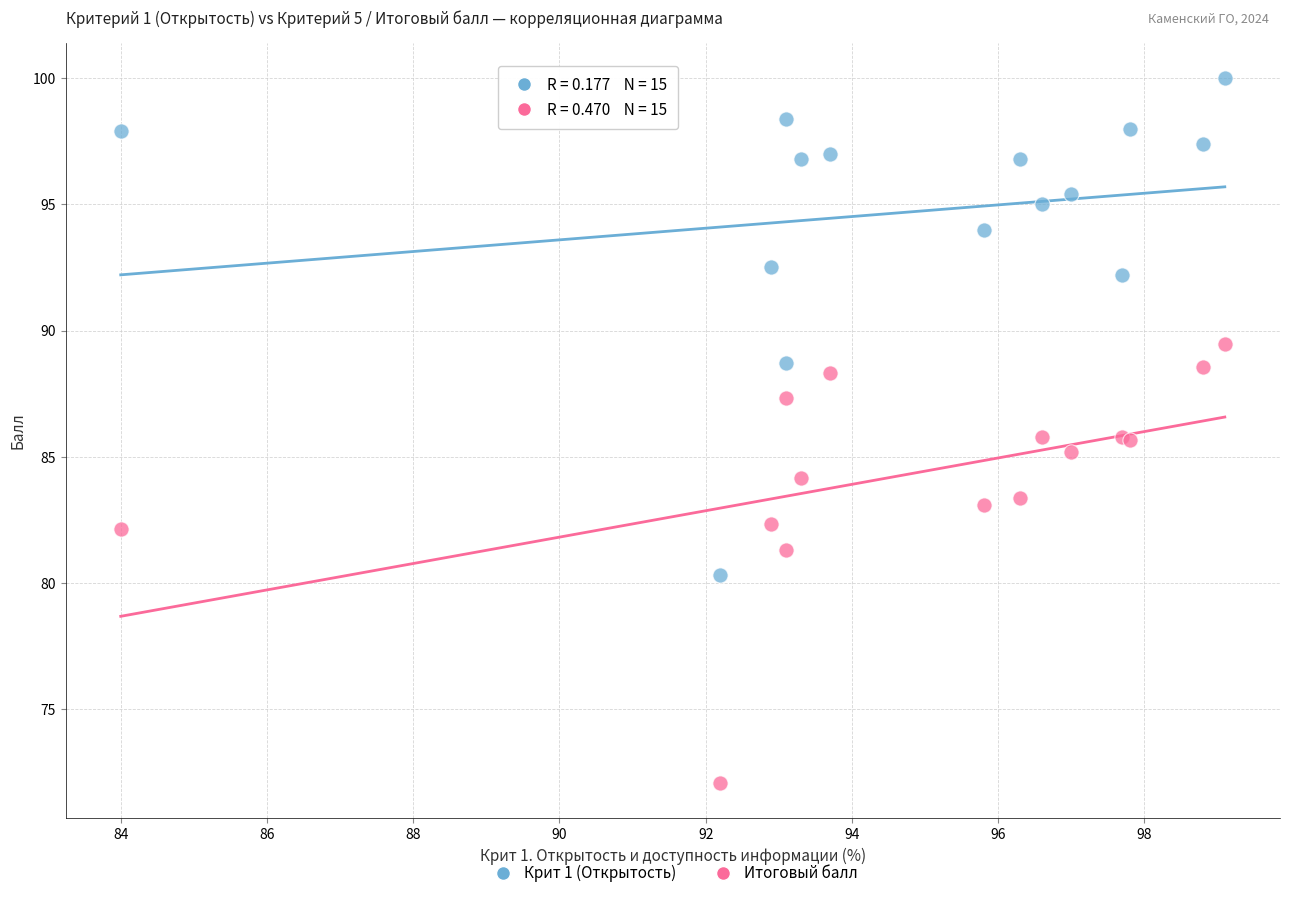

What are all the series names shown in the legend?

Крит 1 (Открытость), Итоговый балл